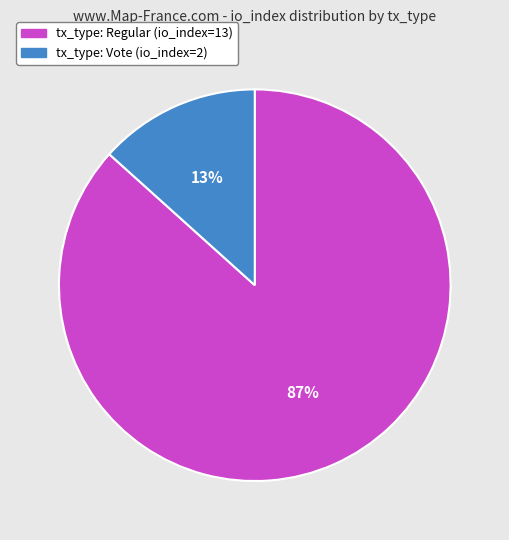

Which slice is the smallest?

tx_type: Vote (io_index=2)